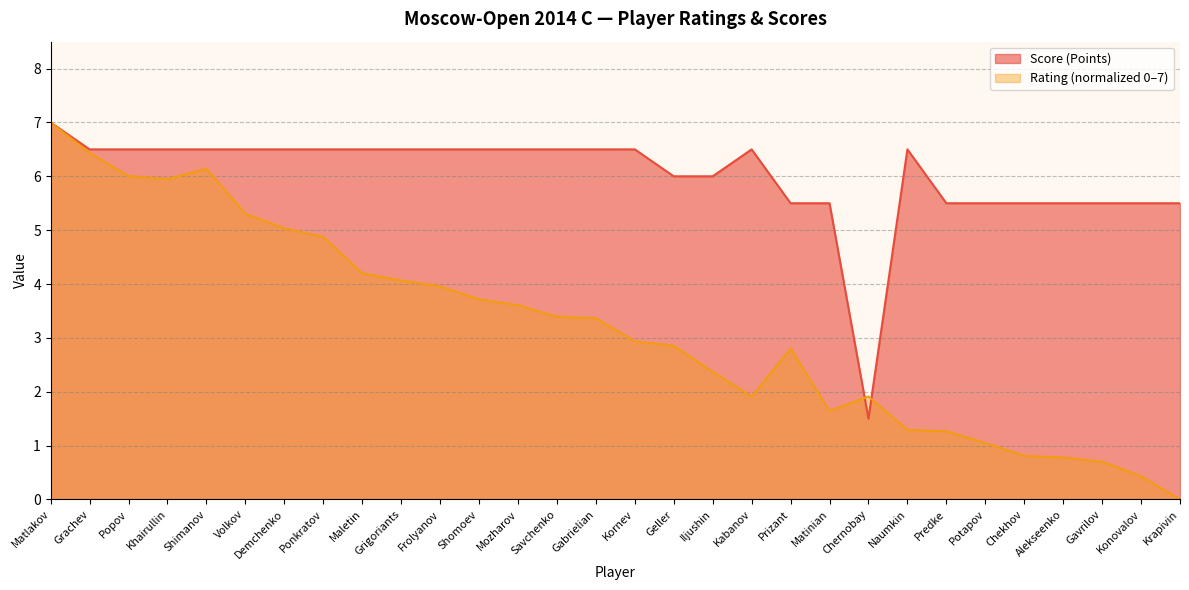

What is the value of the Rating point at the 20th from the left?

2.8